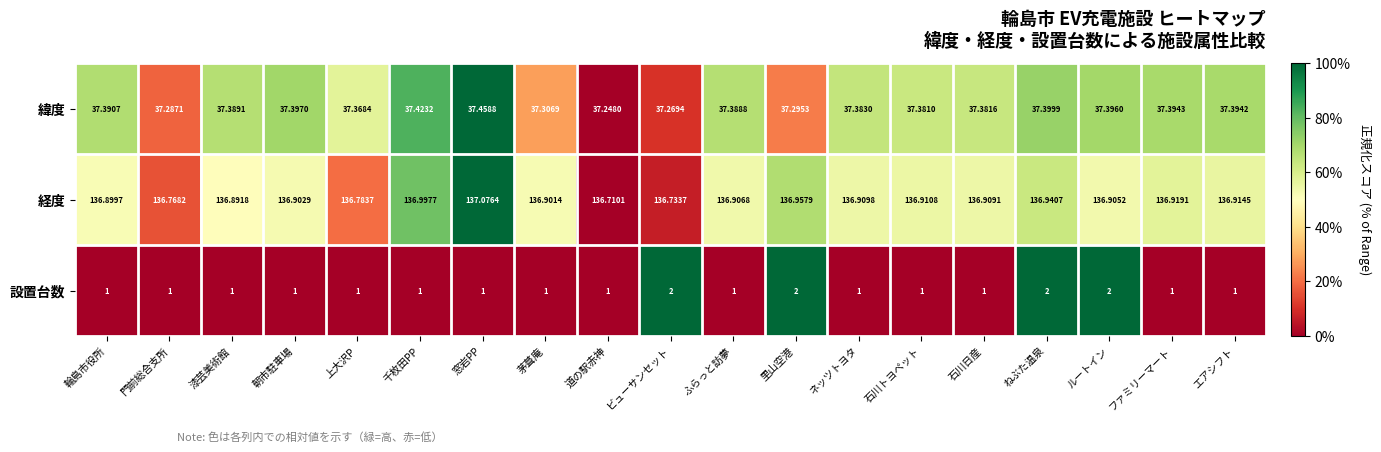

What is the difference between the highest and lowest values at ファミリーマート?

135.9